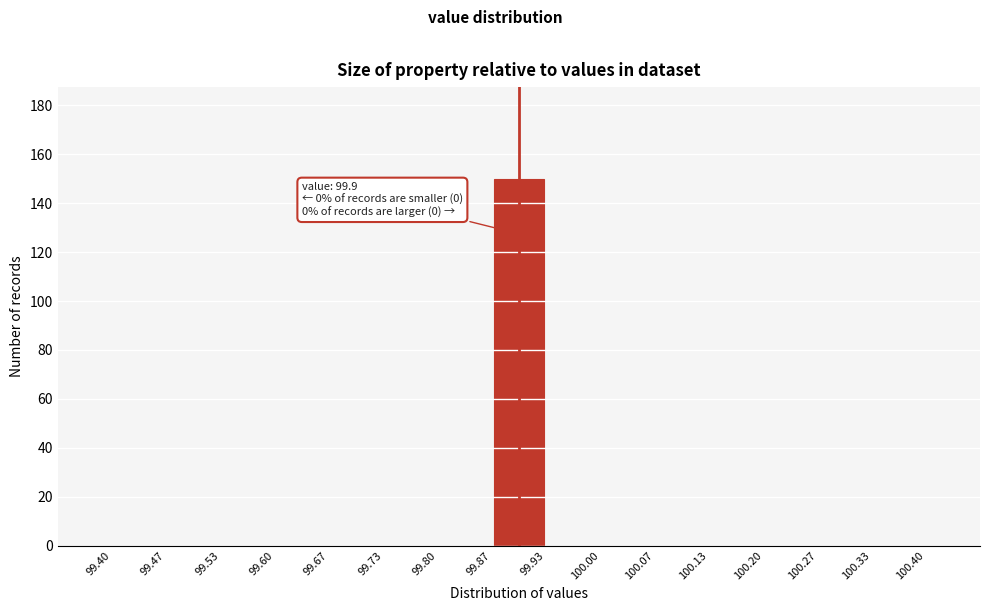

Which range on the x-axis has the tallest bar?

99.87 to 99.93